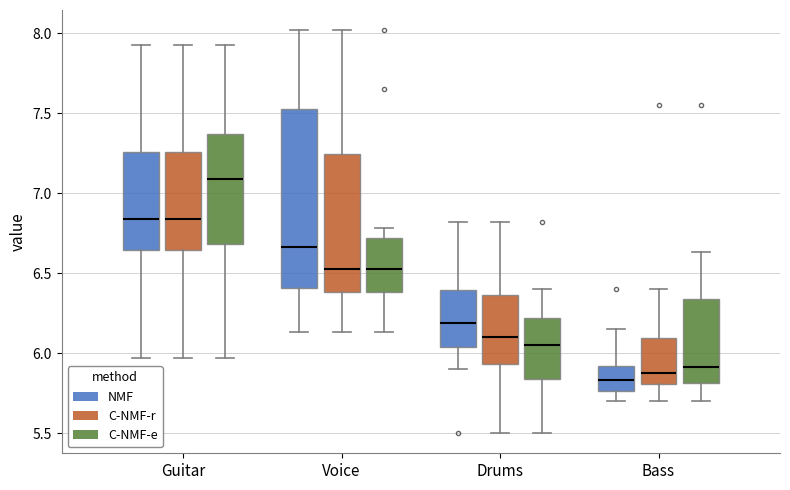

Where is the upper edge of the box for Guitar (NMF) on the y-axis? The values are not printed on the chart, so give them approximately, as read against the axis.

7.25